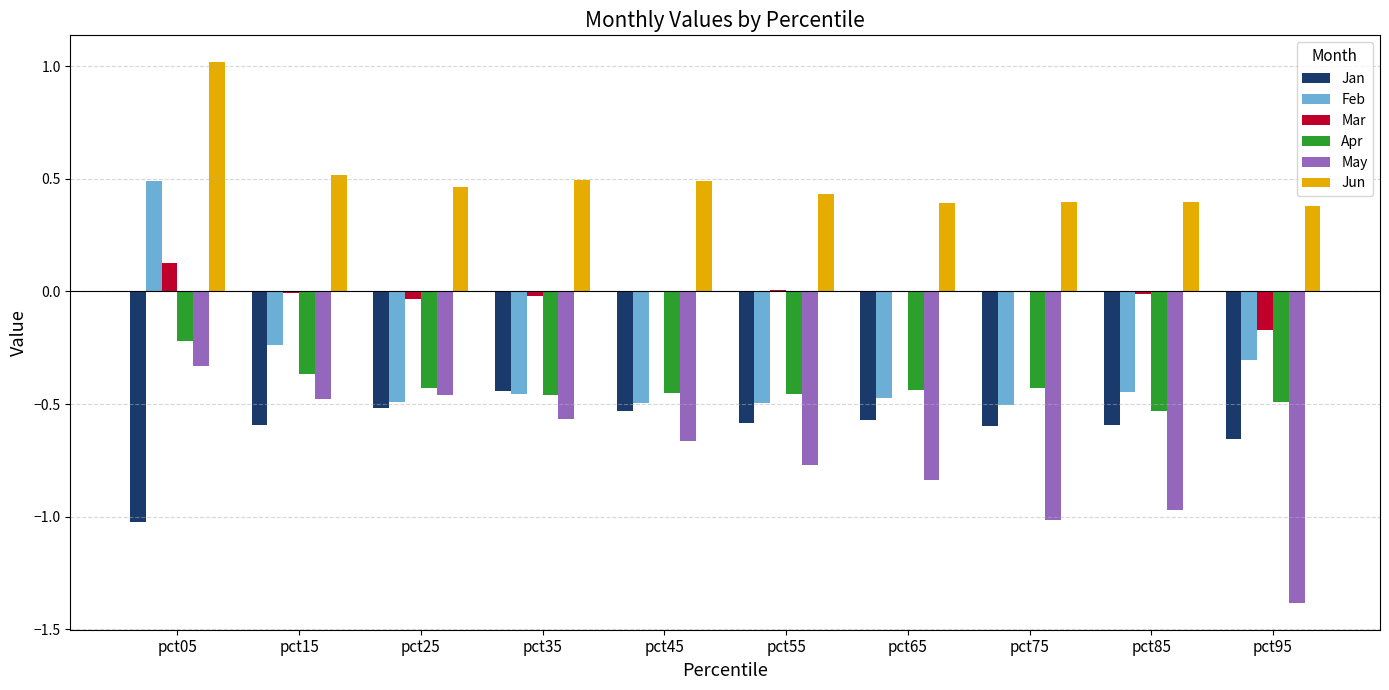

At which label does Feb first exceed 0?

pct05